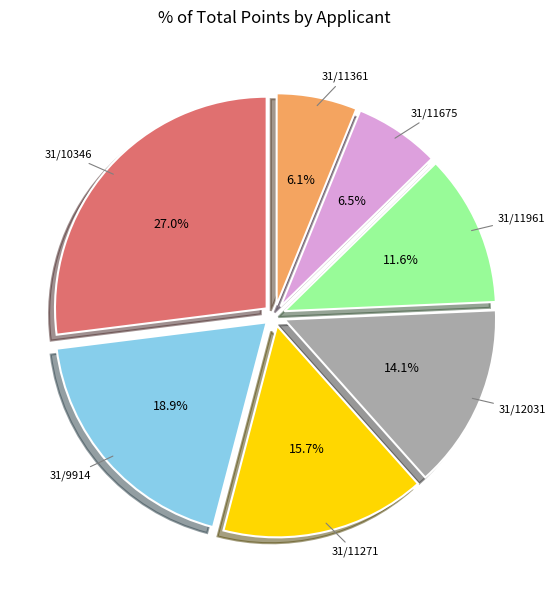

Is there a majority slice in this chart?

No